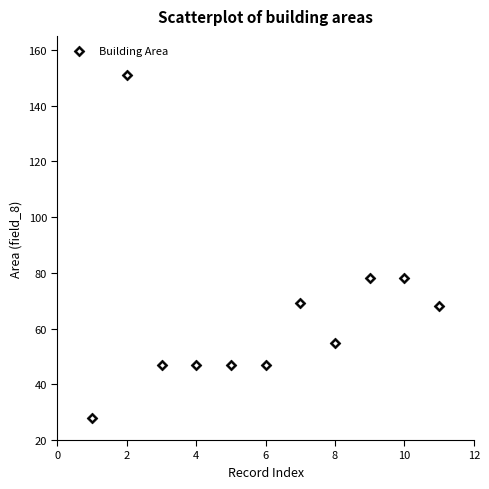

What is the range of X values (max minus min)?

10.0